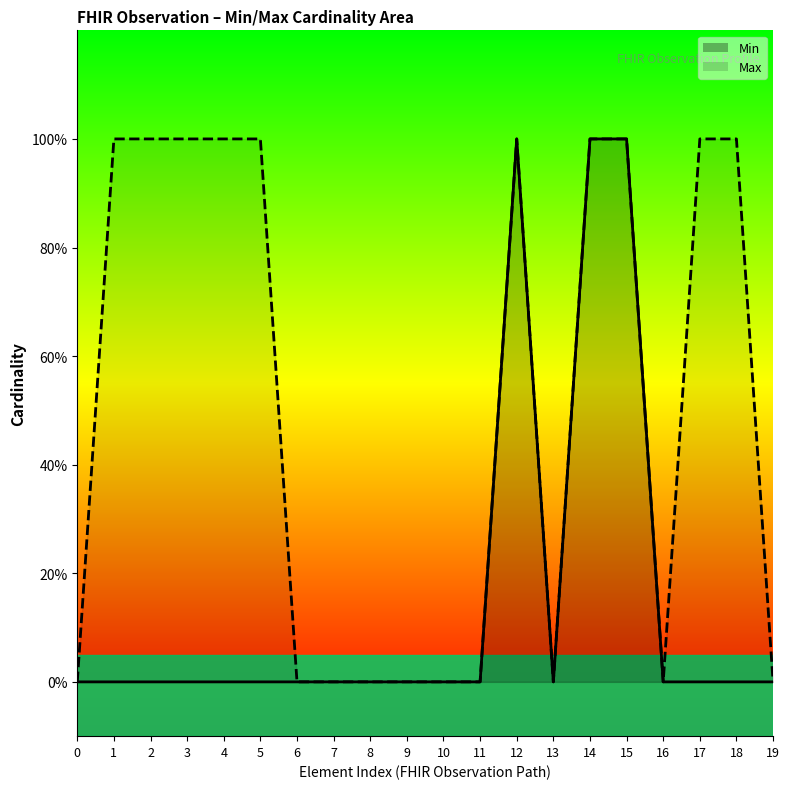

How many lines are shown in the chart?

2